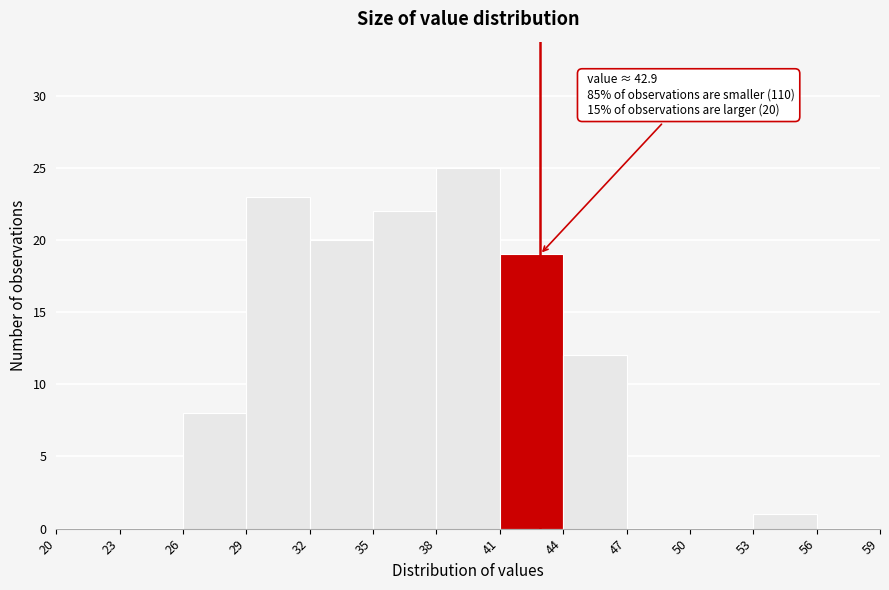

Which range on the x-axis has the tallest bar?

38 to 41